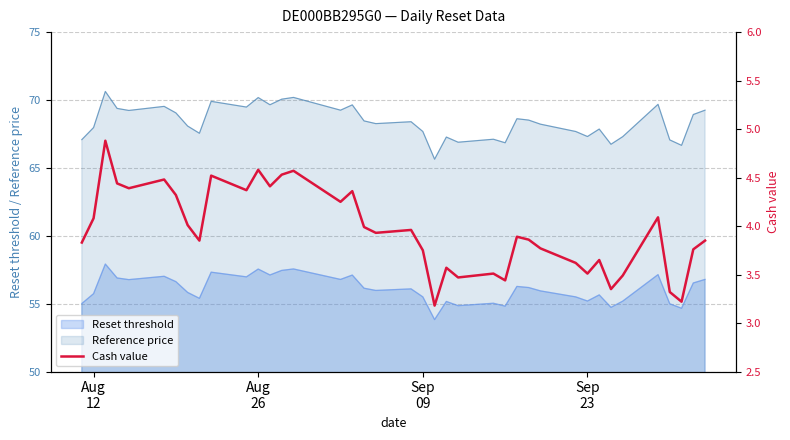

True or false: Reset threshold and Reference price cross at least once.

False